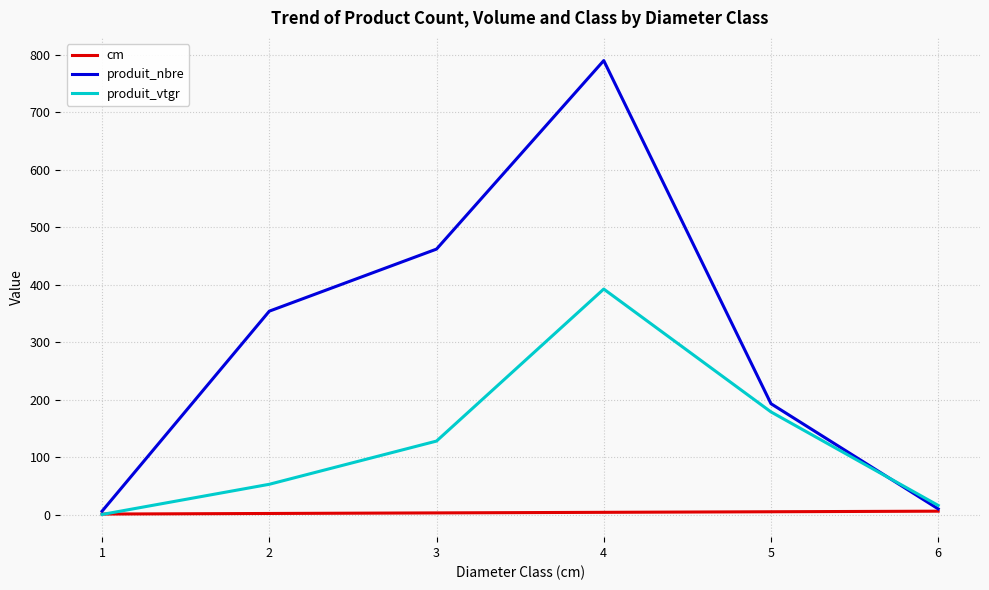

Is the value of produit_vtgr at 4 greater than the value of cm at 5?

Yes